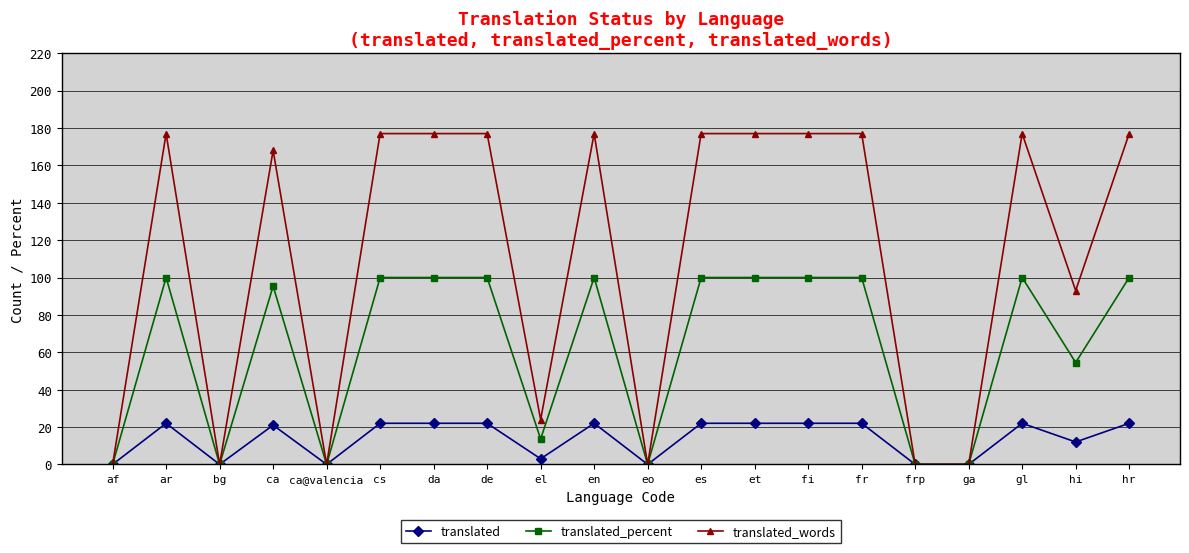

At de, list the series in order from largest to smallest.

translated_words, translated_percent, translated